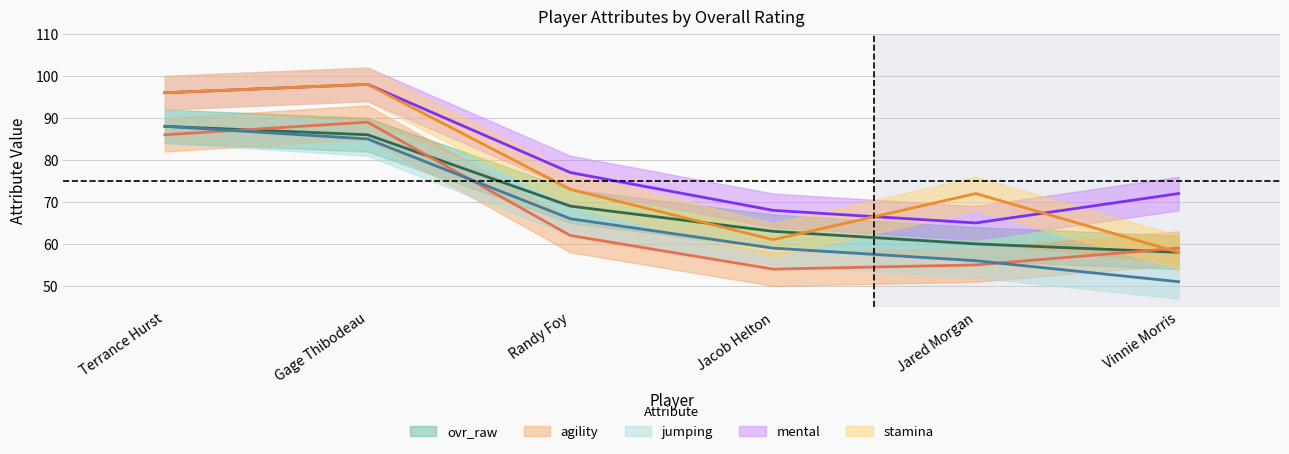

What is the spread (max minus min) of values at Jacob Helton?

14